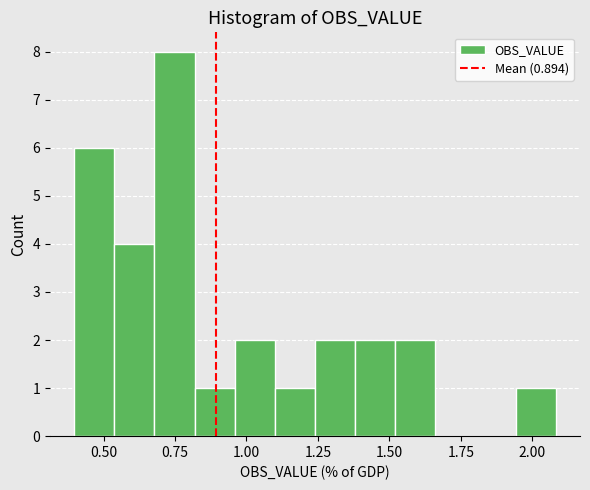

Around what value on the x-axis is the tallest bar? Give the approximate position of its centre, as read against the axis.

0.75